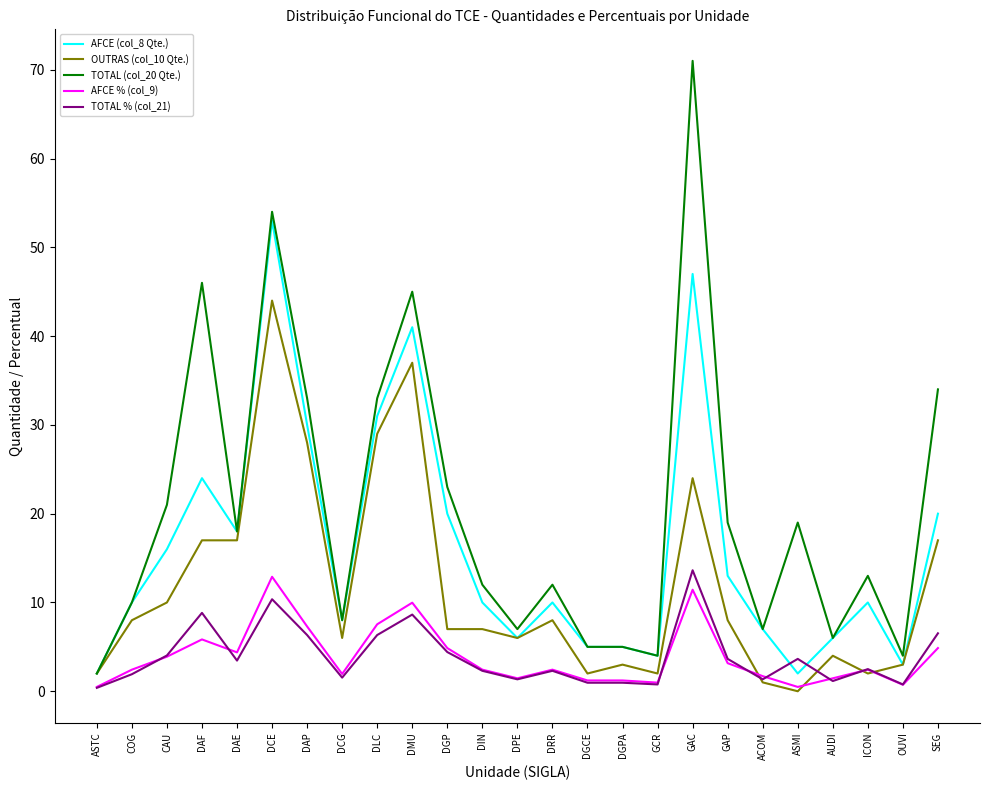

What is the sum of the OUTRAS (col_10 Qte.) values at SEG and GCR?

19.0